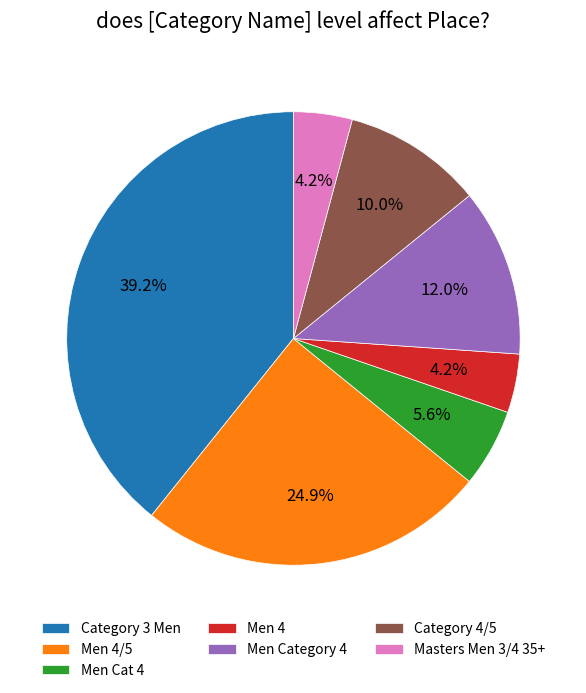

Which category has the biggest portion of the pie?

Category 3 Men